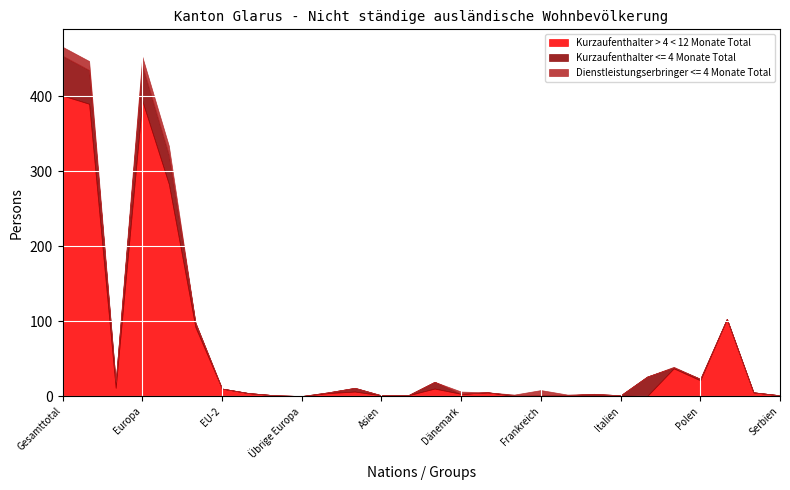

Which label corresponds to the smallest value in the chart?

Übrige Europa